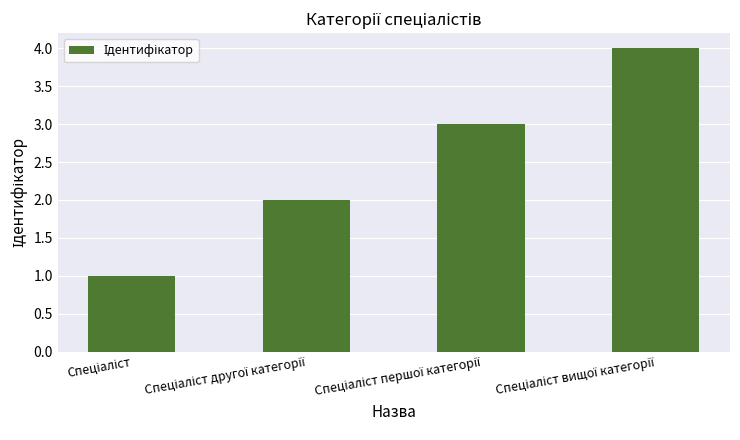

What is the sum of all values?

10